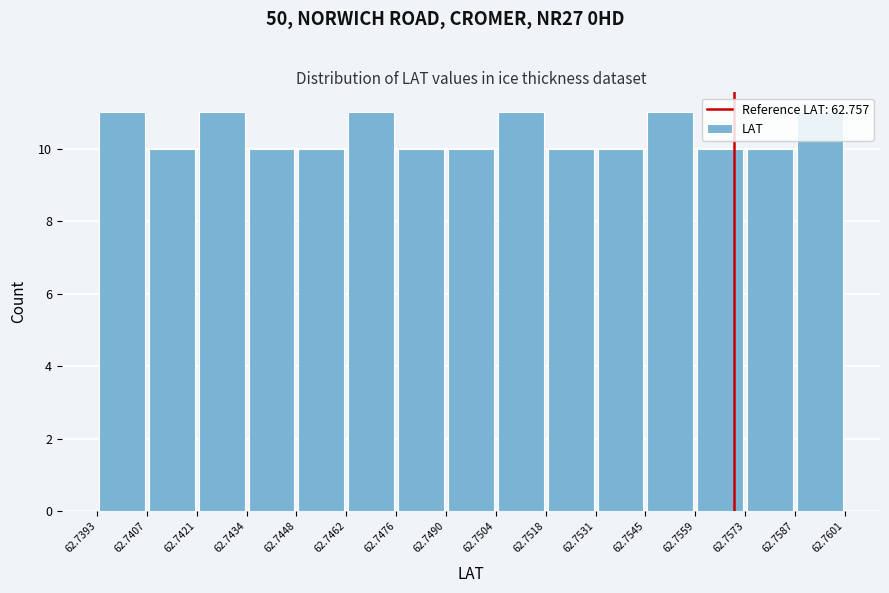

Reading left to right, list every bar in this chart as the range it spans on the x-axis followed by its height. The values are not printed on the chart, so give them approximately, as read against the axis.

62.7393 to 62.7407: 11
62.7407 to 62.7421: 10
62.7421 to 62.7434: 11
62.7434 to 62.7448: 10
62.7448 to 62.7462: 10
62.7462 to 62.7476: 11
62.7476 to 62.7490: 10
62.7490 to 62.7504: 10
62.7504 to 62.7518: 11
62.7518 to 62.7531: 10
62.7531 to 62.7545: 10
62.7545 to 62.7559: 11
62.7559 to 62.7573: 10
62.7573 to 62.7587: 10
62.7587 to 62.7601: 11